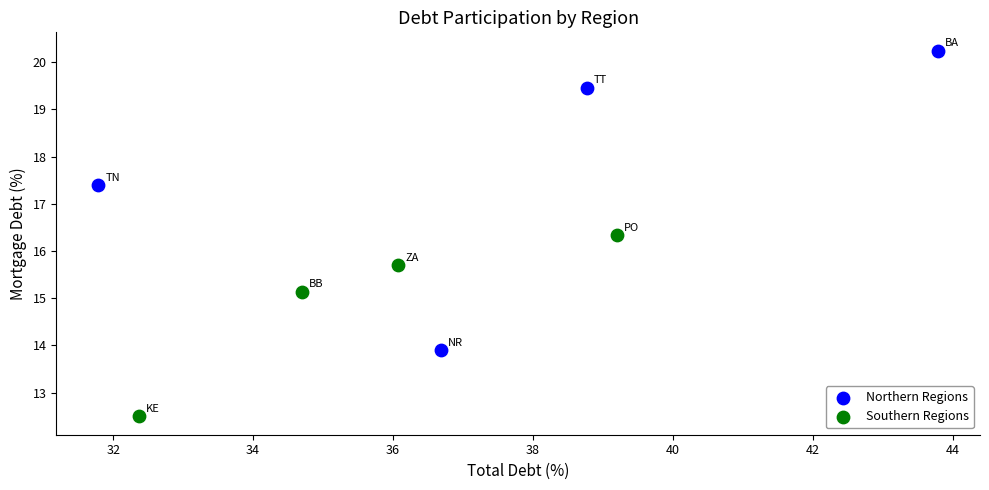

Which series has the widest spread of Y values?

Northern Regions